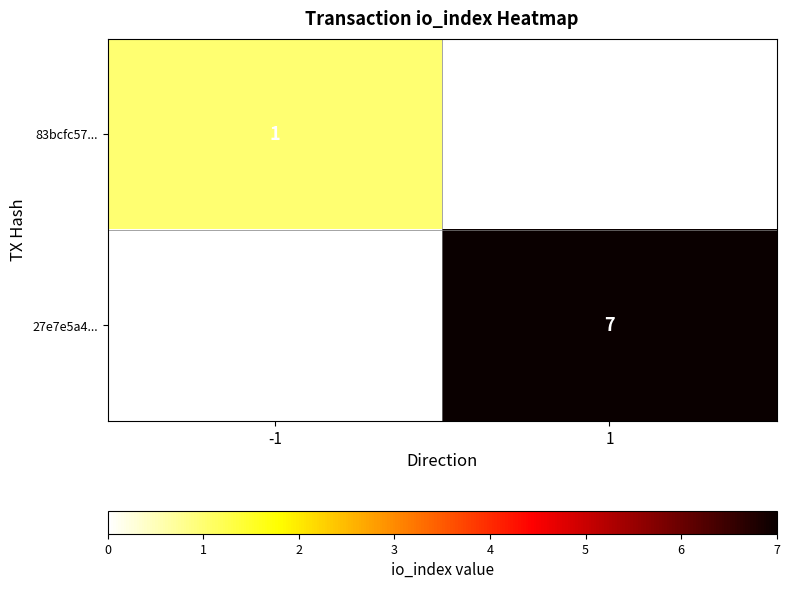

The value of 83bcfc57... at -1 is 1. True or false?

True